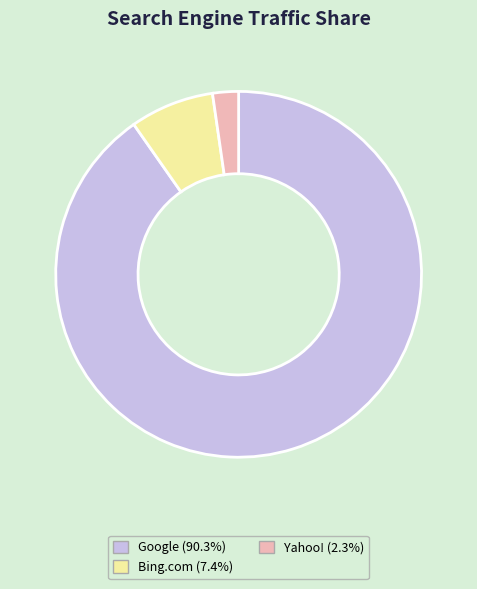

Is there a majority slice in this chart?

Yes